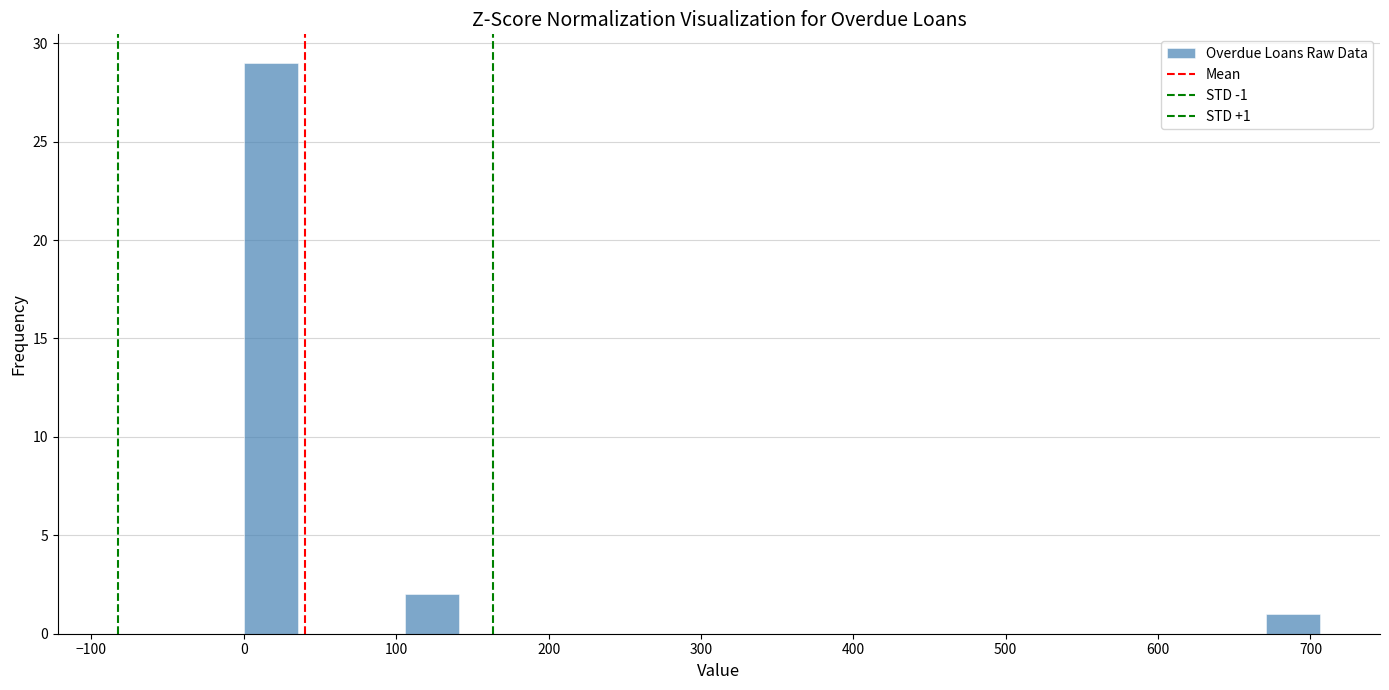

Read against the x-axis, roughly where is the centre of the tallest bar?

20